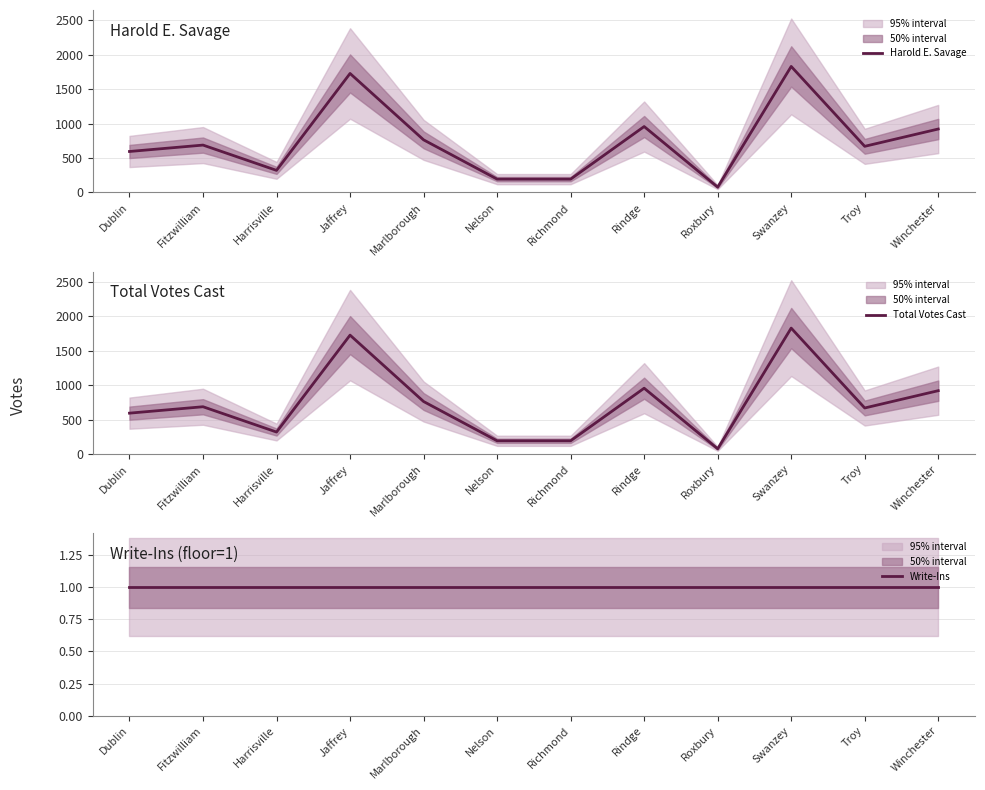

What is the smallest value displayed?

1